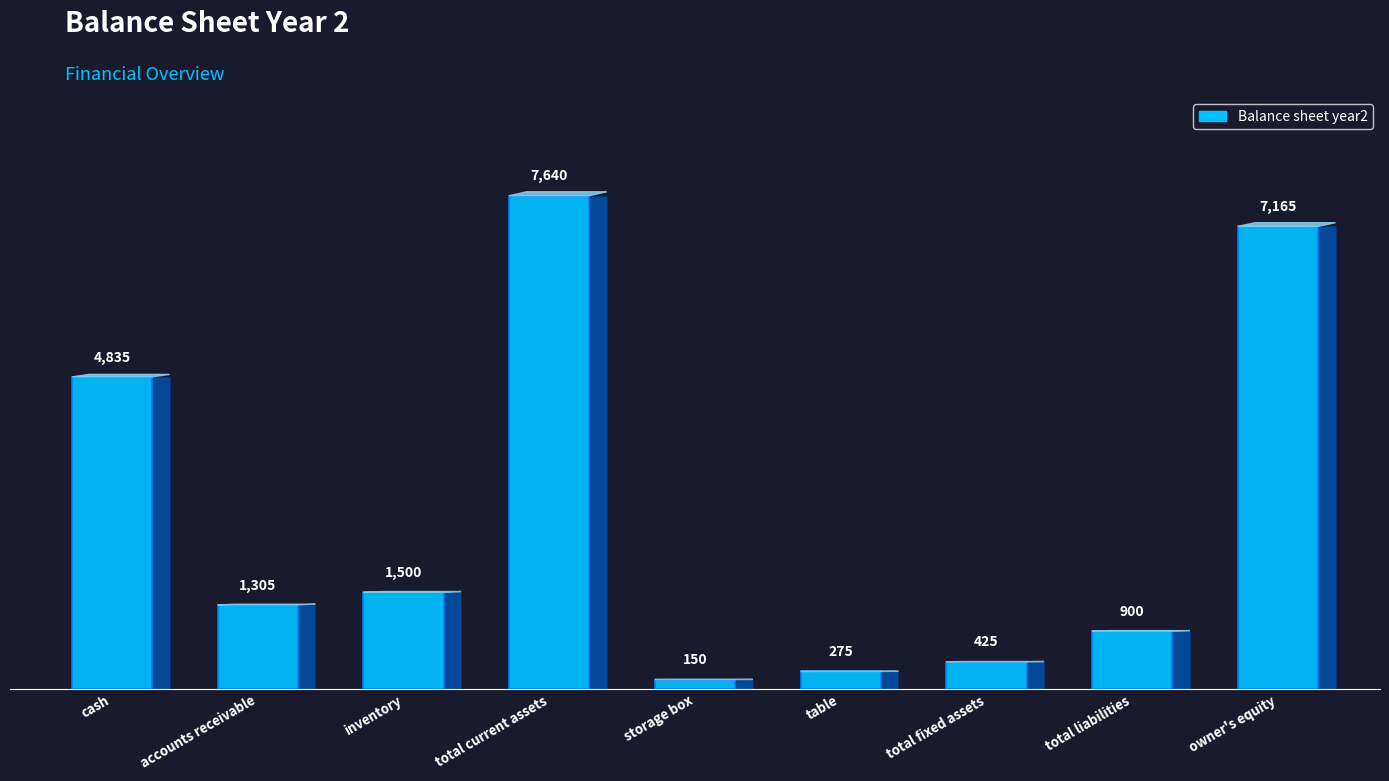

How many distinct data groups are displayed?

1